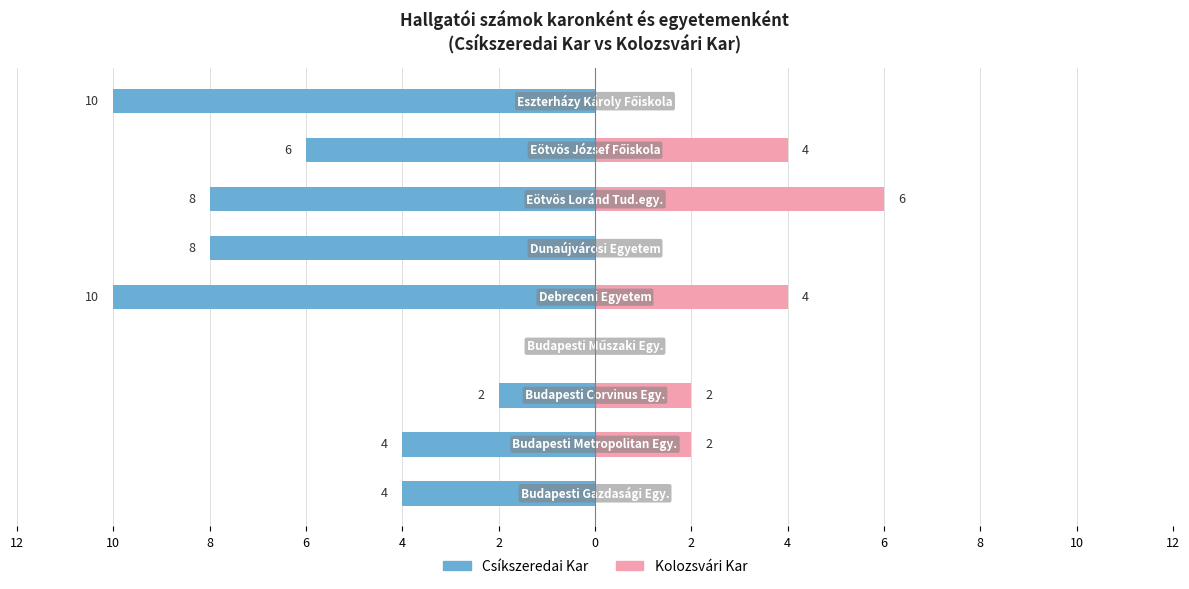

How many data points does each series have?

9